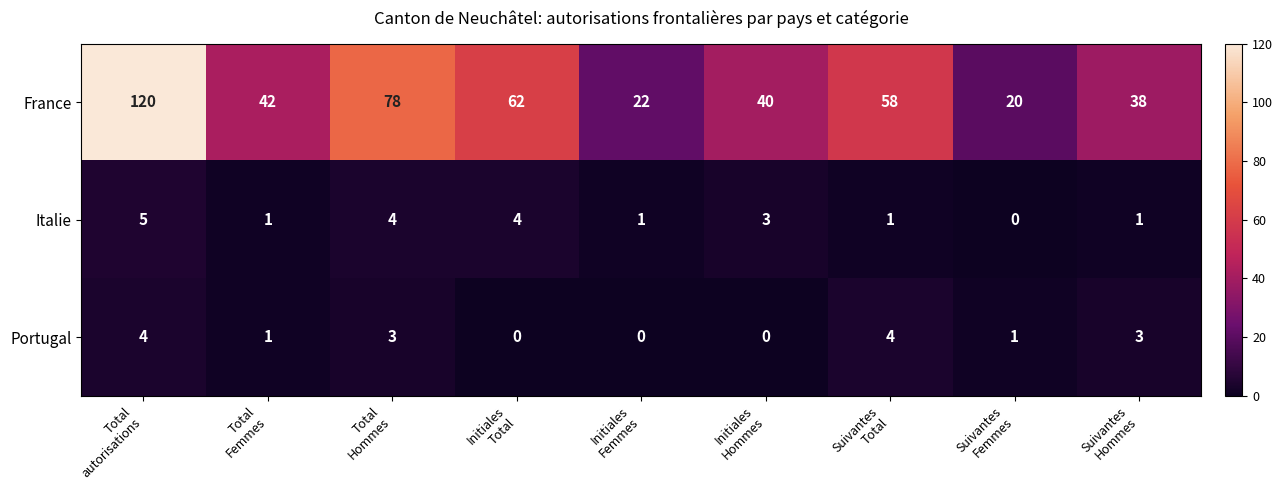

List the series in order of their peak value, highest first.

France, Italie, Portugal